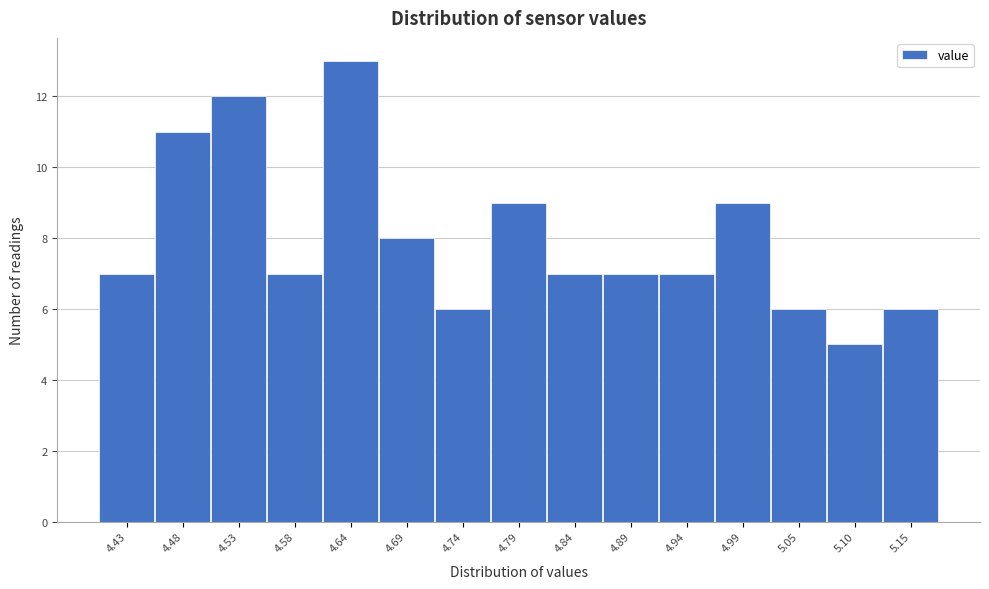

Reading left to right, what are all the values shown in this chart?

4.43=7	4.48=11	4.53=12	4.58=7	4.64=13	4.69=8	4.74=6	4.79=9	4.84=7	4.89=7	4.94=7	4.99=9	5.05=6	5.10=5	5.15=6